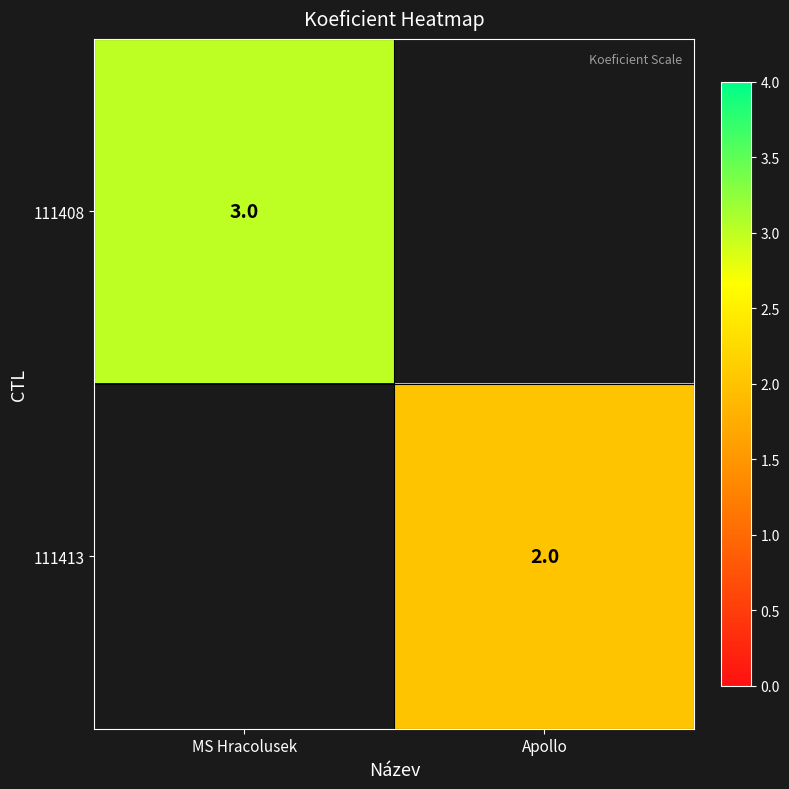

What is the smallest value displayed?

2.0